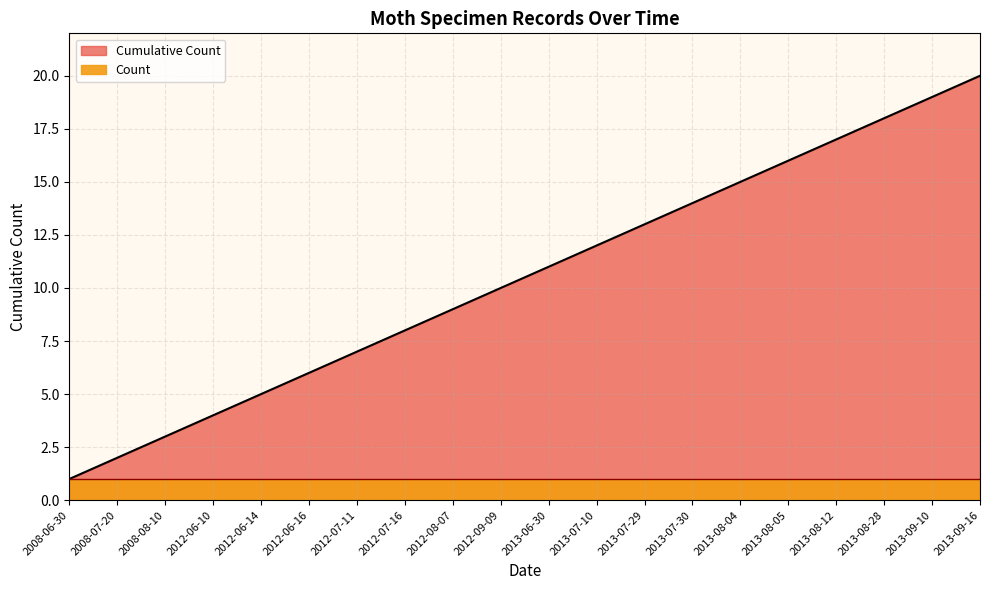

At which category does the chart reach its minimum across all series?

2008-06-30